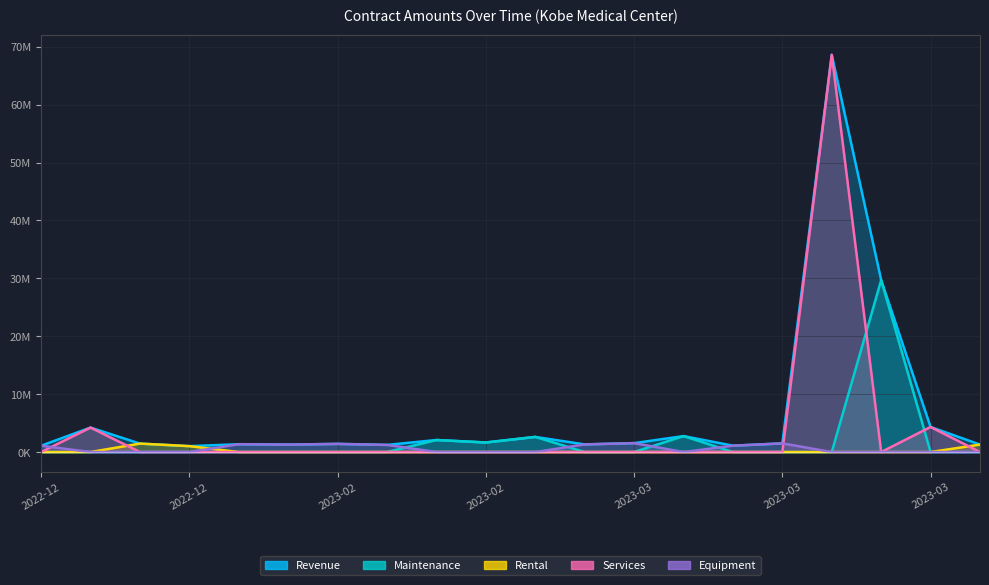

At which label does Services reach its peak?

2023-03-20